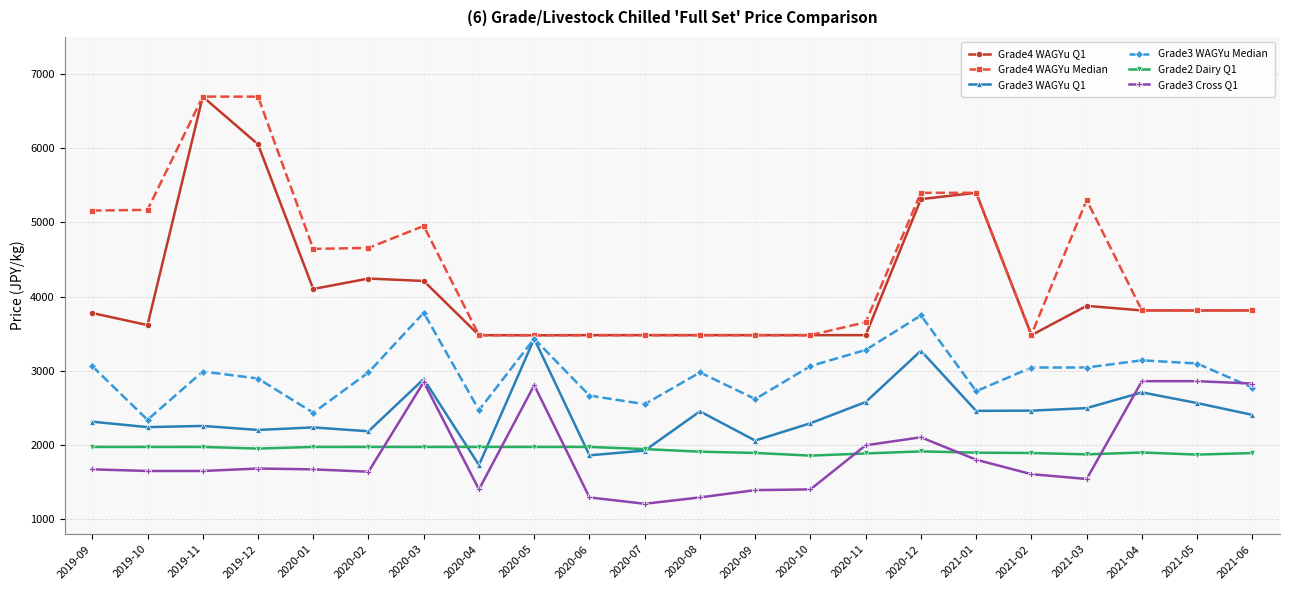

True or false: Grade4 WAGYu Median has a value of 1623 at 2021-03.

False